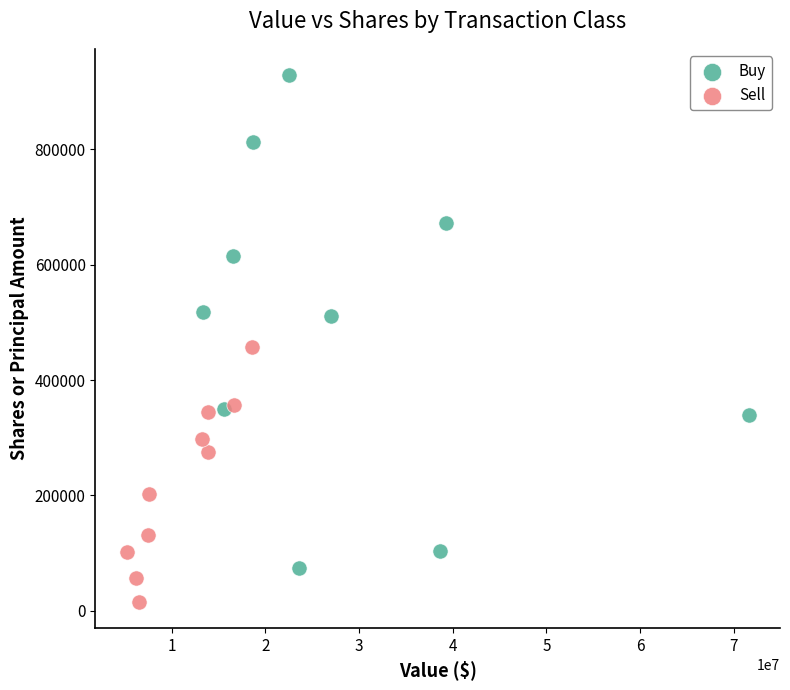

Which series reaches the maximum Y coordinate?

Buy